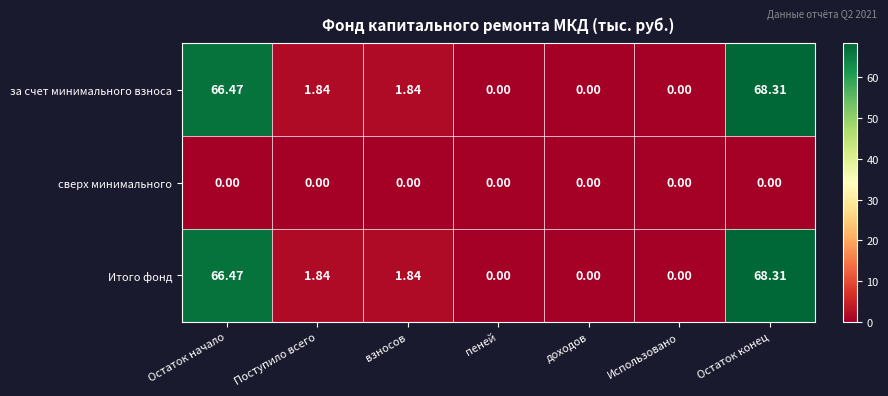

Where does the за счет минимального взноса series first go above 1?

Остаток начало